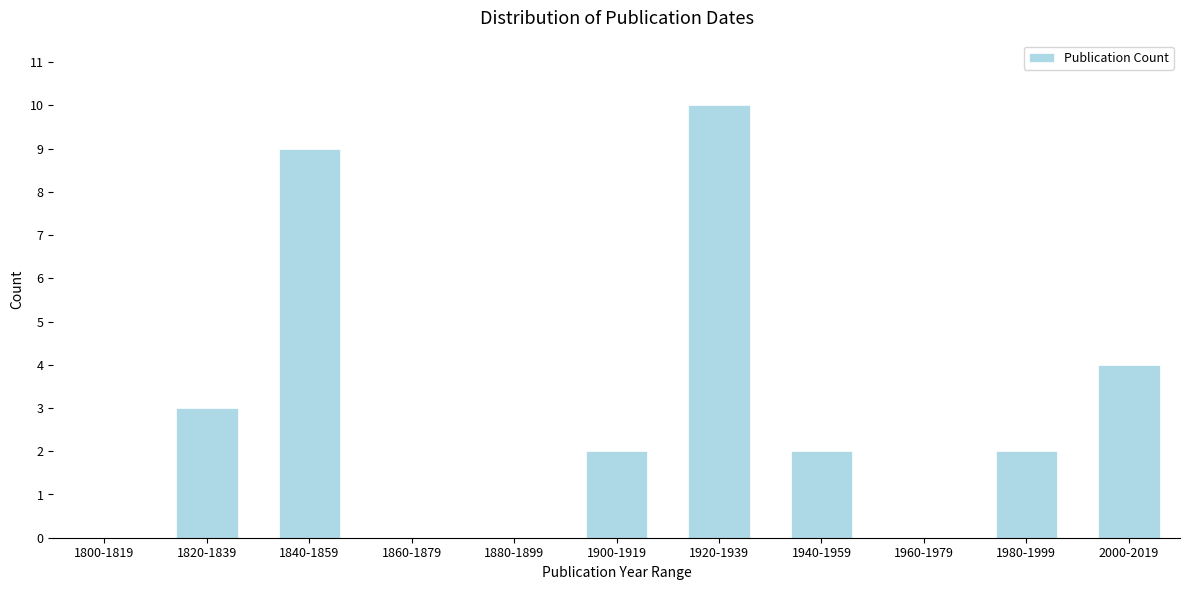

Reading right to left, list all the values displayed in this chart.

2000-2019=4	1980-1999=2	1960-1979=0	1940-1959=2	1920-1939=10	1900-1919=2	1880-1899=0	1860-1879=0	1840-1859=9	1820-1839=3	1800-1819=0